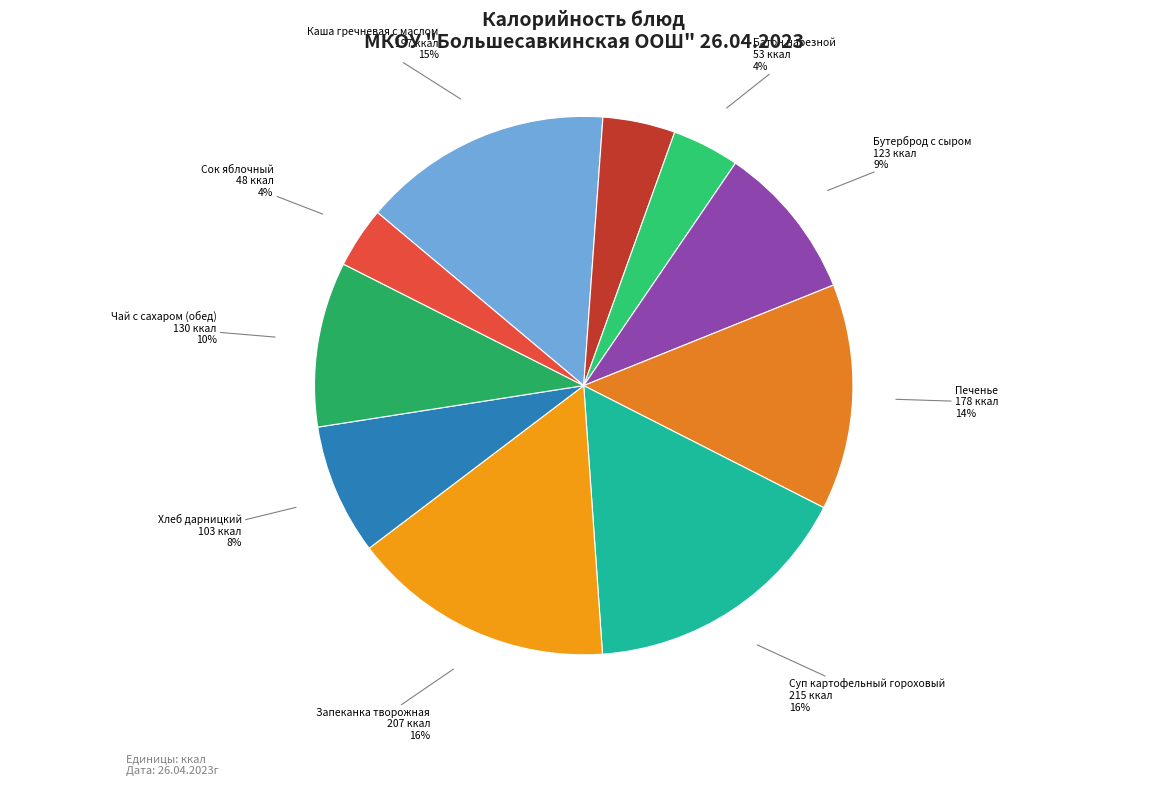

To the nearest percent, what is the difference between the Каша гречневая с маслом and Хлеб дарницкий slice percentages?

7%